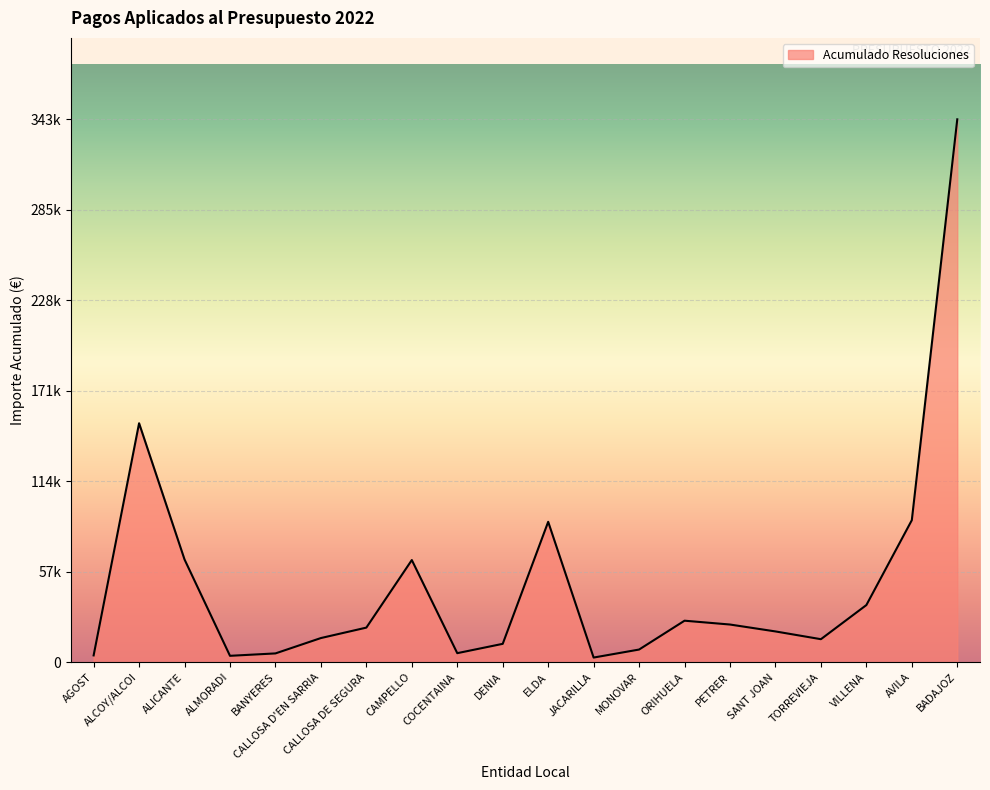

What is the change in value from MONOVAR to BADAJOZ?

+334567.6